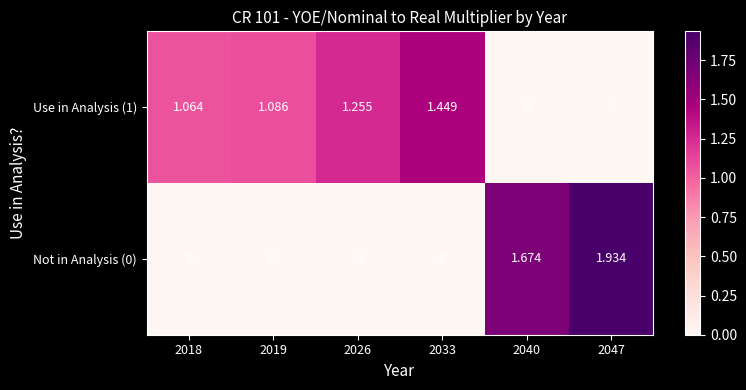

At which category is the sum across all series the highest?

2047